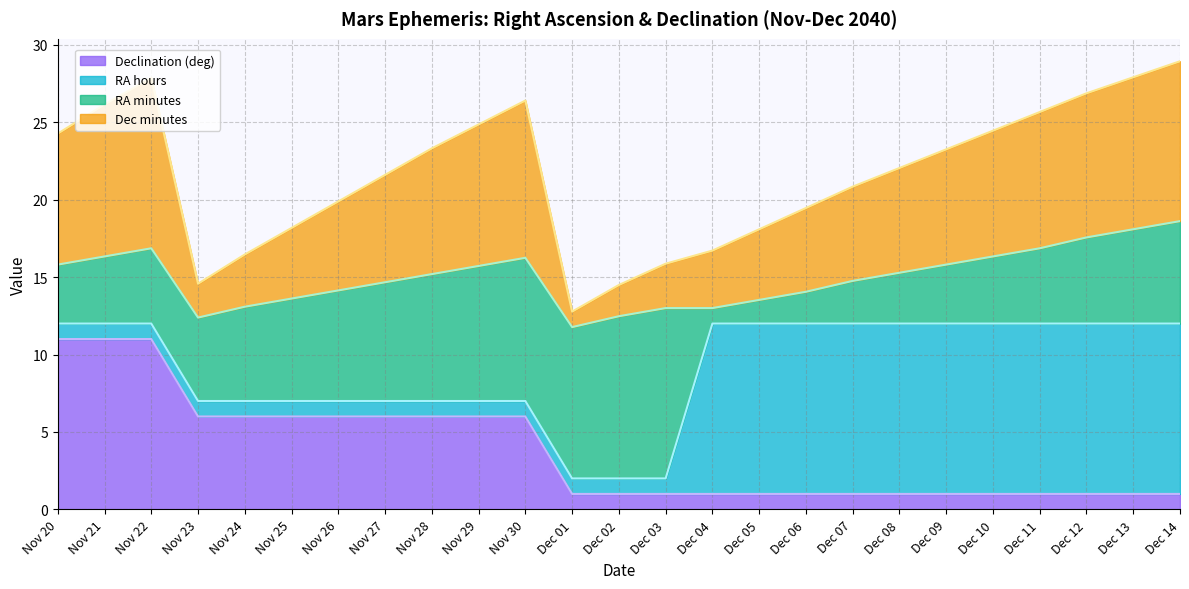

What is the difference between the Declination (deg) values at Nov 28 and Dec 01?

5.0